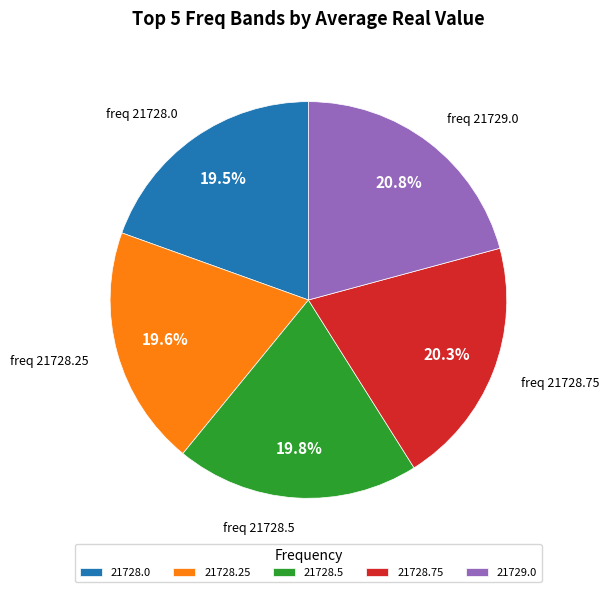

What is the total percentage of 21728.75 and 21729.0?

41.1%